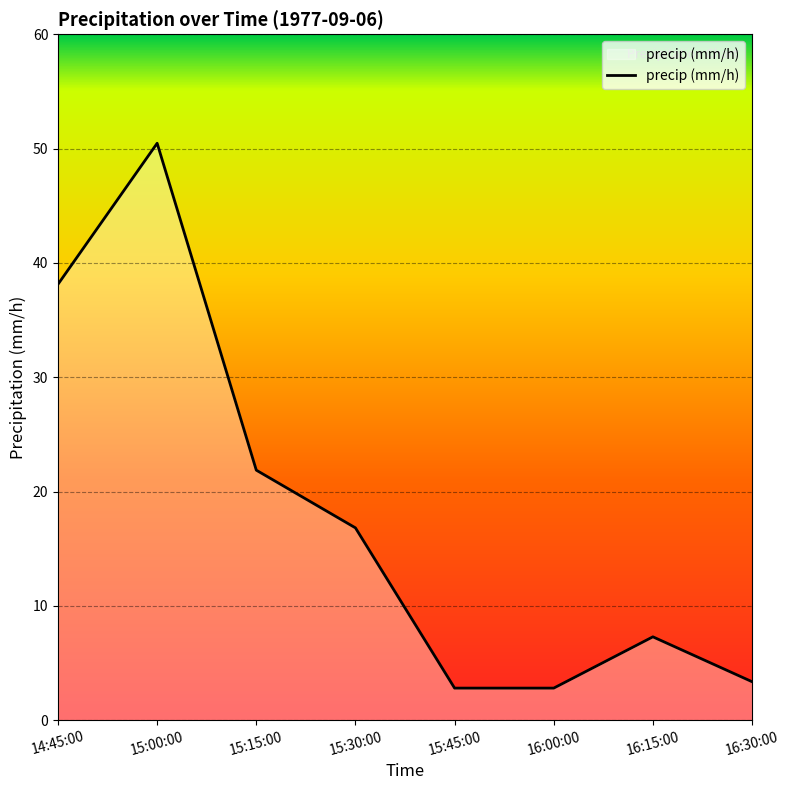

How many lines are shown in the chart?

1